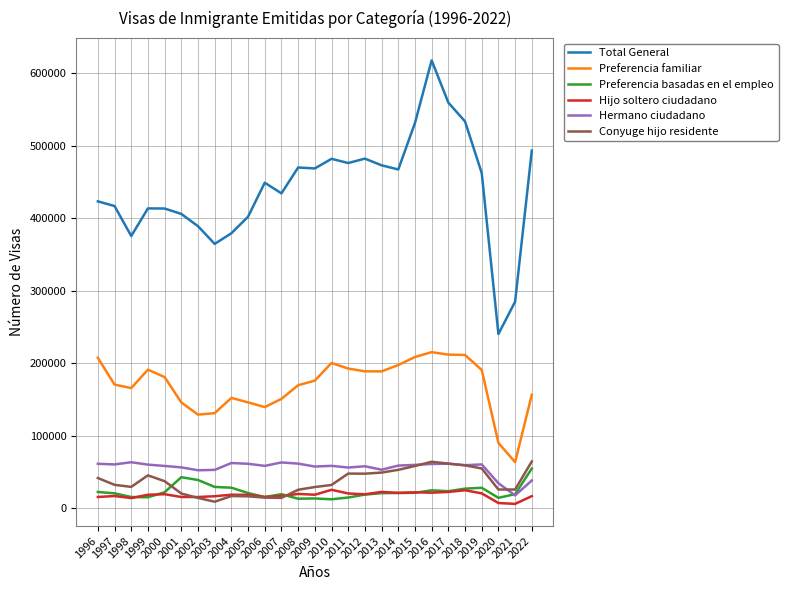

True or false: Conyuge hijo residente has more than 0 interior local peaks.

True